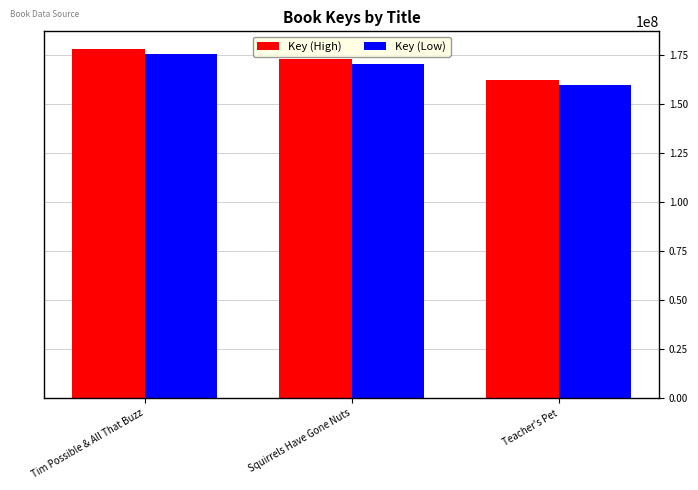

How many groups of bars are there?

3